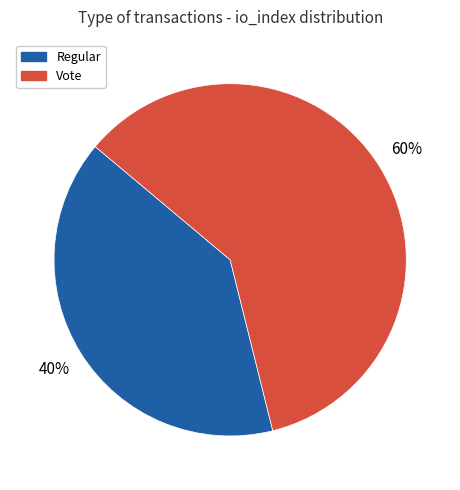

What is the ratio of the value at Vote to the value at Regular?

1.5